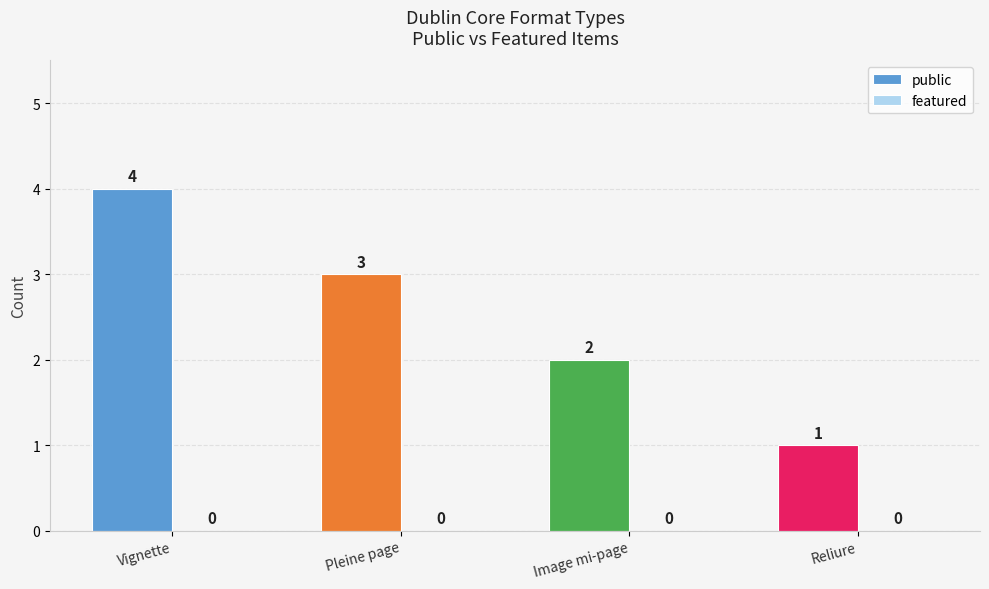

Reading left to right, list all the values displayed in this chart.

Vignette=4	Pleine page=3	Image mi-page=2	Reliure=1